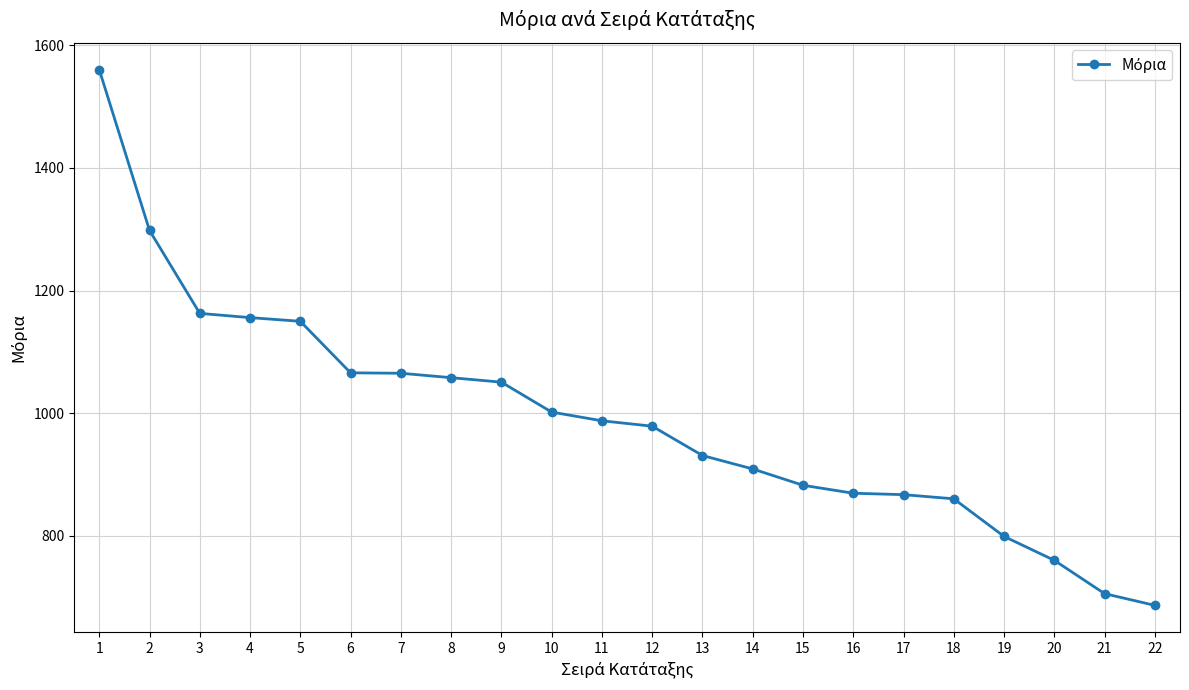

The value at 14 is 599.1. True or false?

False